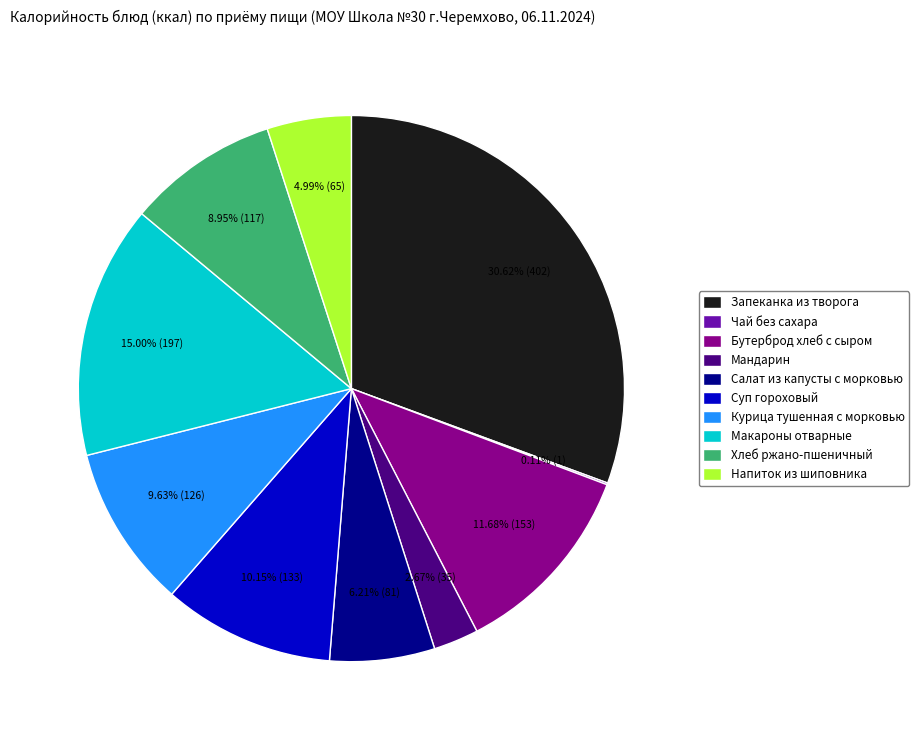

Is there a majority slice in this chart?

No